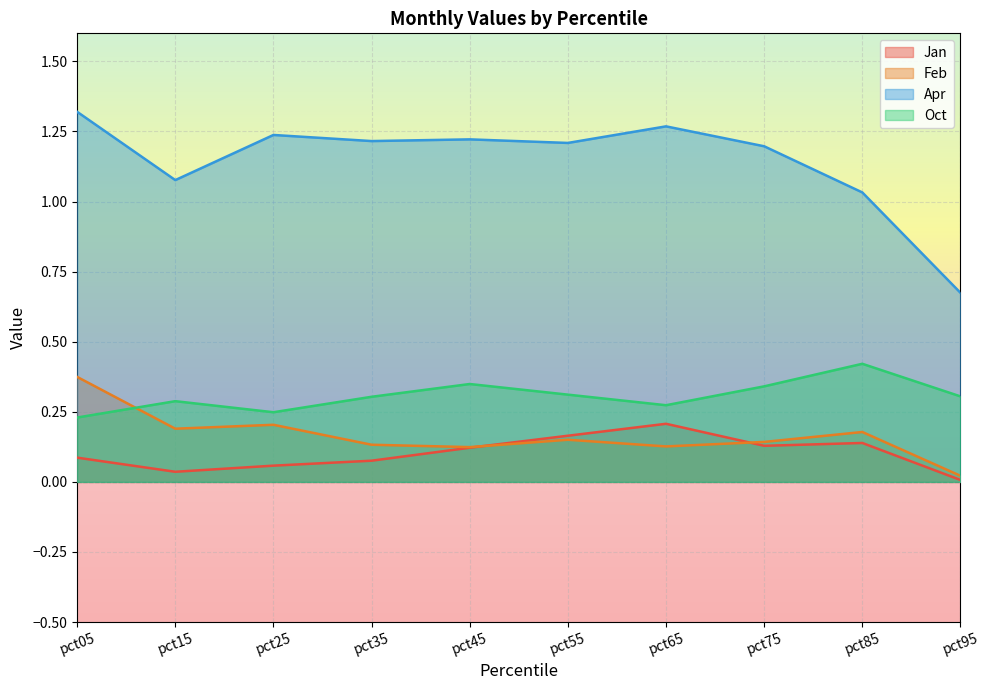

Does the chart display data point markers on the line(s)?

No